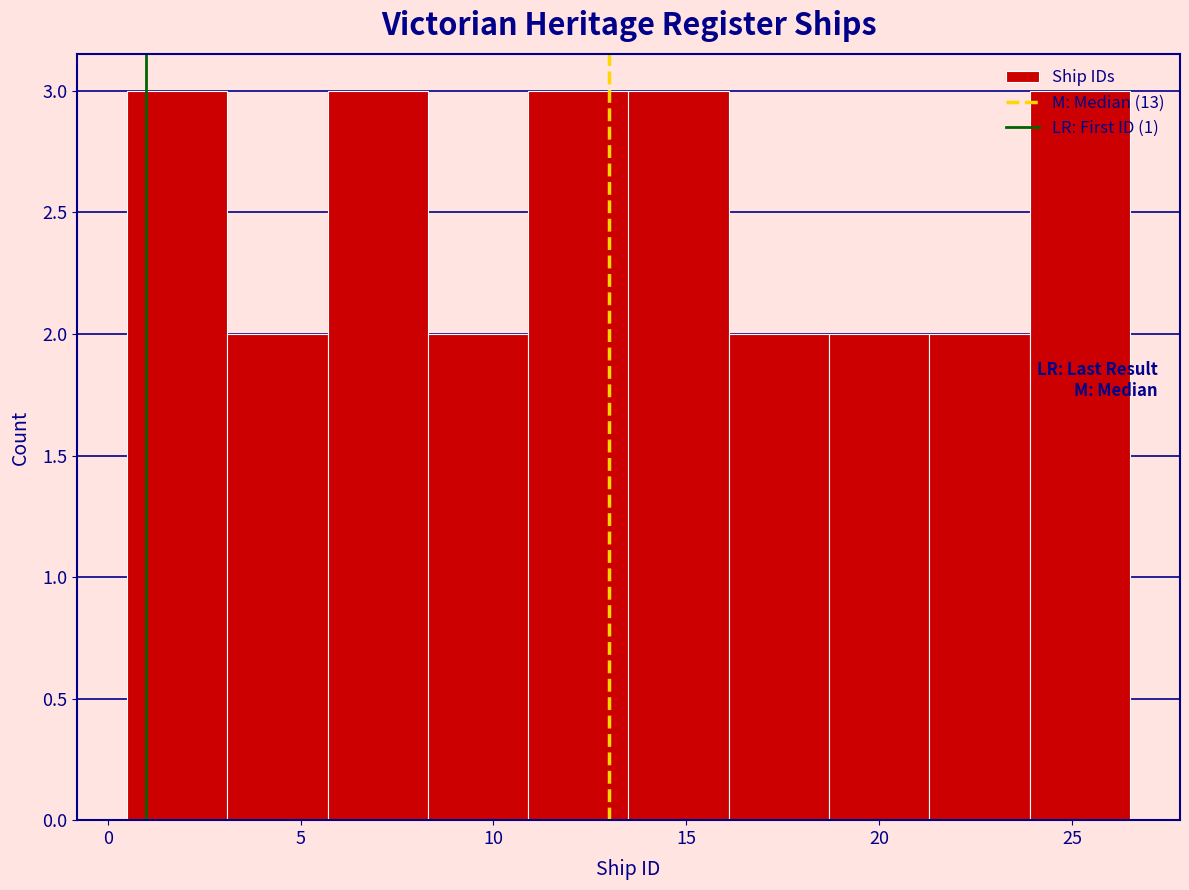

What is the height of the bar covering 13.5 to 16.1 on the x-axis? Neither the bar edges nor the heights are printed on the chart, so give them approximately, as read against the axes.

3